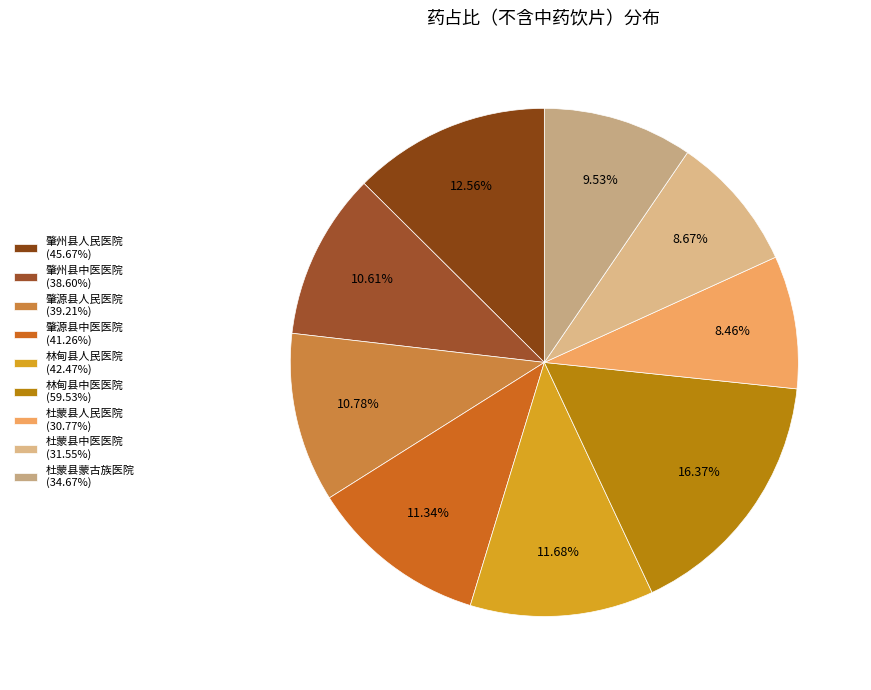

To the nearest percent, what is the difference between the 肇州县中医医院 and 林甸县中医医院 slice percentages?

6%